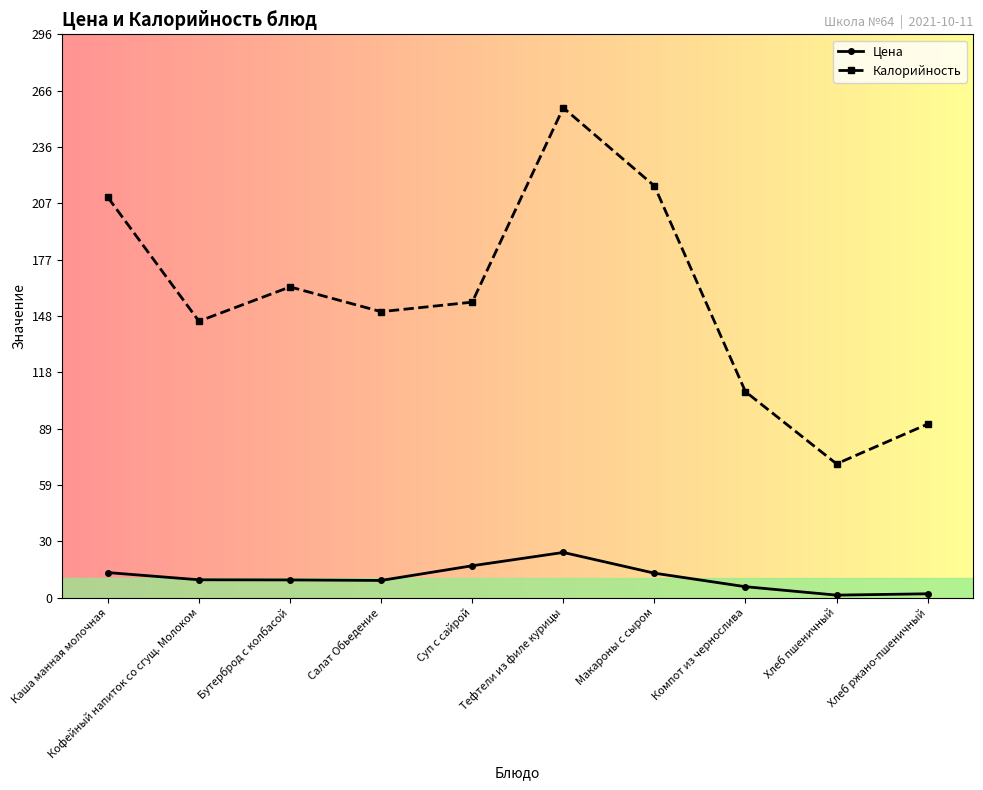

True or false: Калорийность has more than 2 points higher than both neighbors.

False